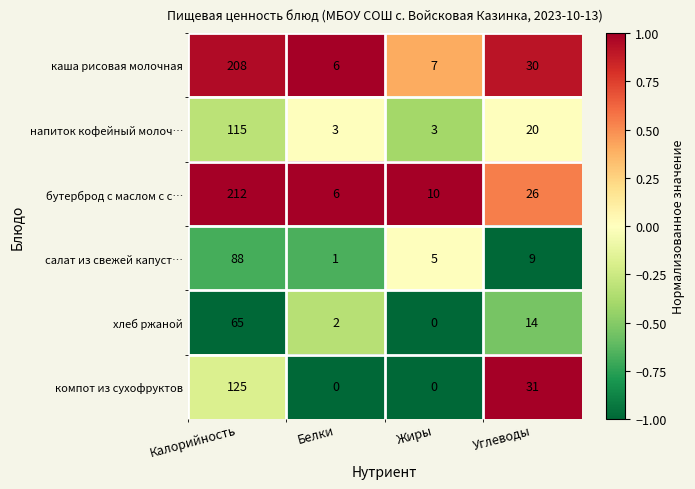

What is the spread (max minus min) of values at Жиры?

10